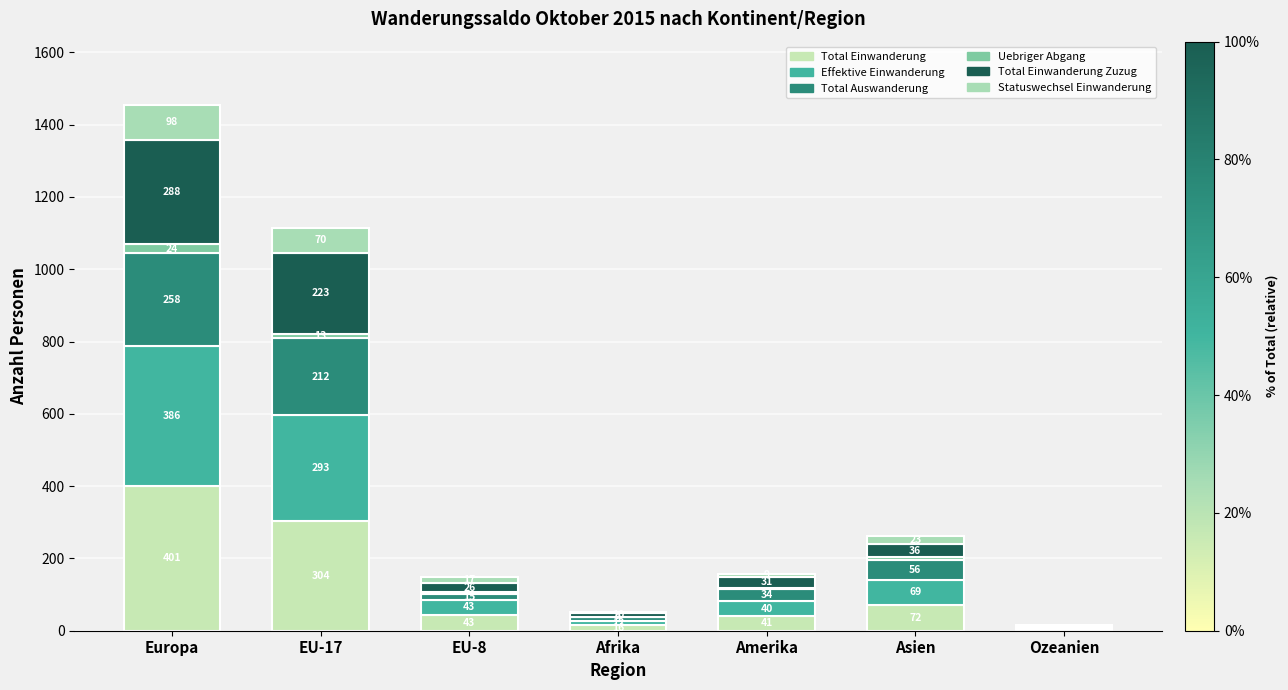

Are the bars grouped side by side (vs. stacked)?

No